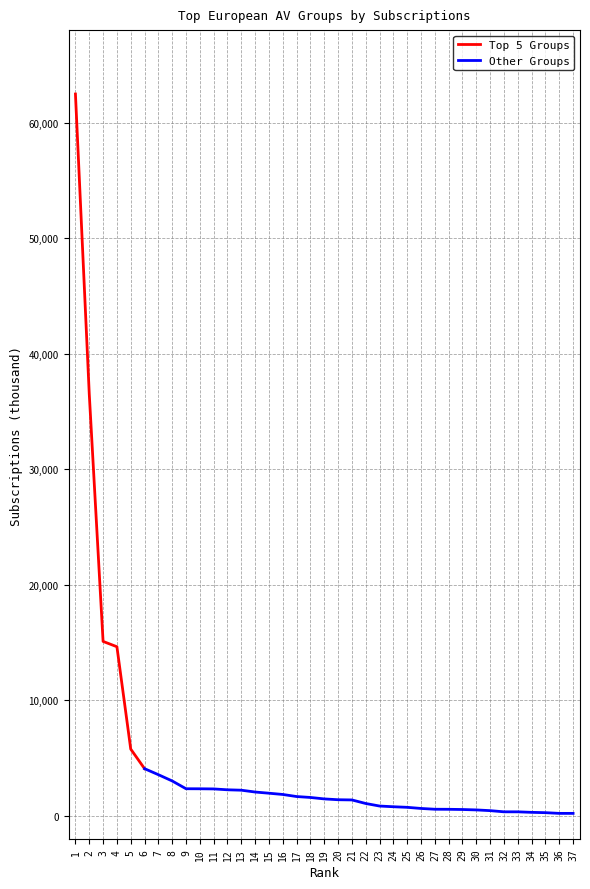

Reading right to left, what are all the values shown in this chart?

37=215.0	36=215.0	35=276.0	34=304.5	33=349.0	32=350.0	31=452.0	30=514.0	29=550.0	28=567.5	27=573.0	26=641.0	25=739.0	24=789.0	23=850.0	22=1070.0	21=1378.0	20=1396.0	19=1467.0	18=1592.0	17=1672.0	16=1851.0	15=1960.0	14=2063.0	13=2221.0	12=2255.7	11=2331.0	10=2343.0	9=2347.0	8=3020.0	7=3563.0	6=4084.0	5=5780.0	4=14637.0	3=15097.0	2=36507.0	1=62470.0